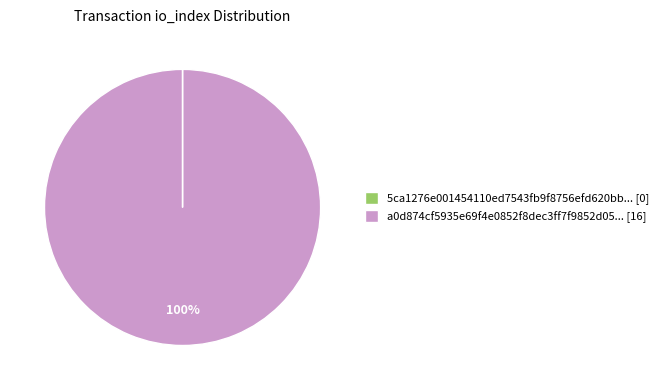

Is it true that a0d874cf5935e69f4e0852f8dec3ff7f9852d05... [16] is 100% of the pie?

True